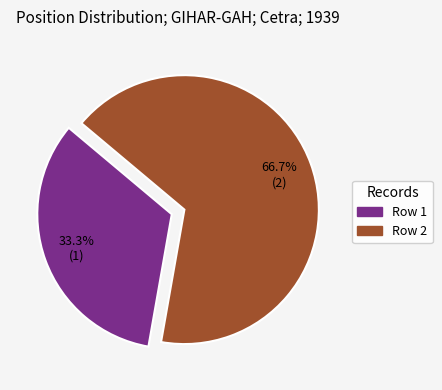

Is it true that Row 1 is 42% of the pie?

False